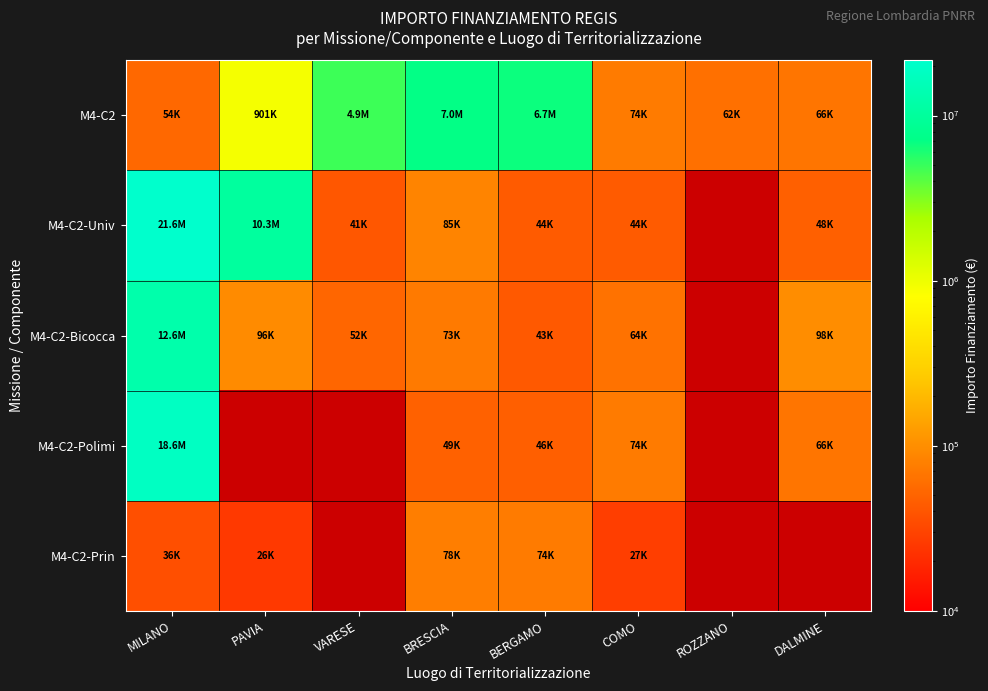

How many series are shown in this chart?

5